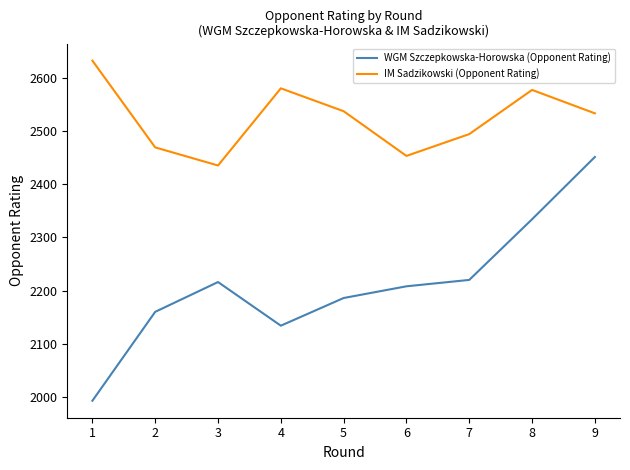

List the series in order of their peak value, highest first.

IM Sadzikowski (Opponent Rating), WGM Szczepkowska-Horowska (Opponent Rating)